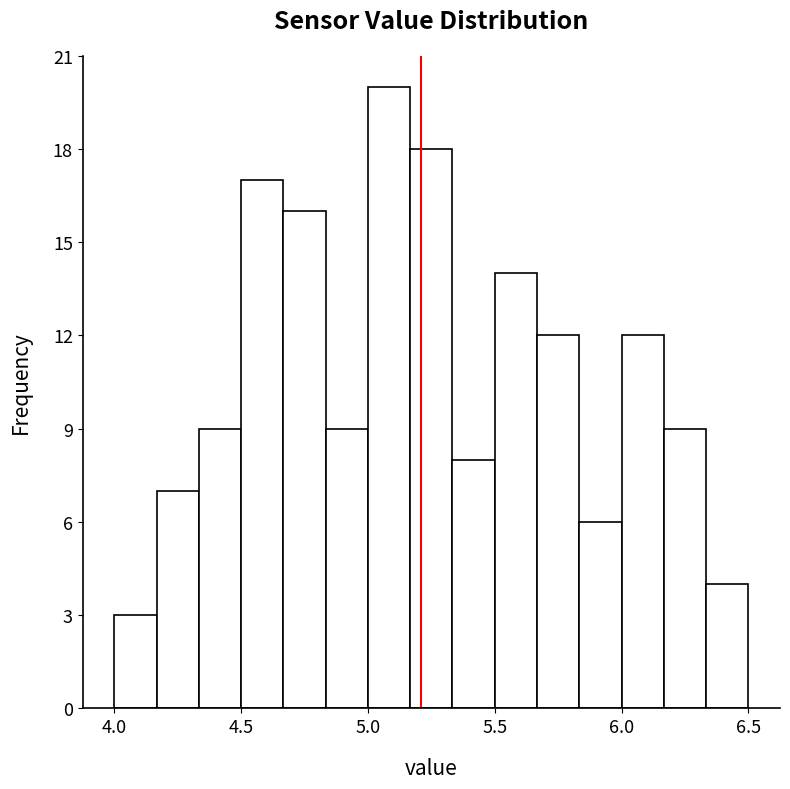

Read against the x-axis, roughly where is the centre of the tallest bar?

5.10